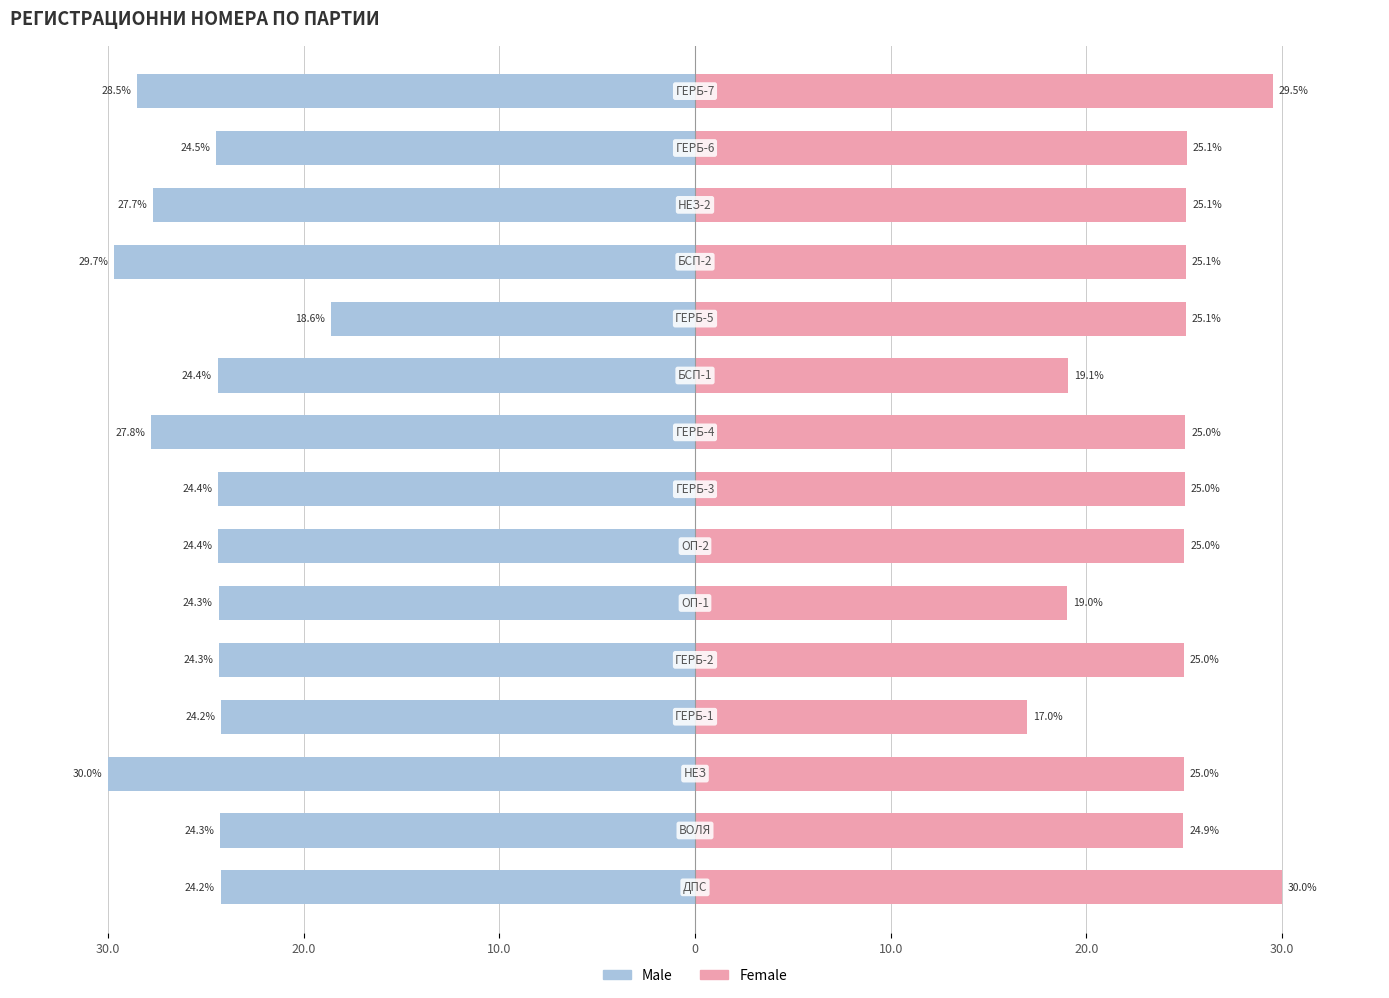

What is the approximate value of Male at 9?

-24.4